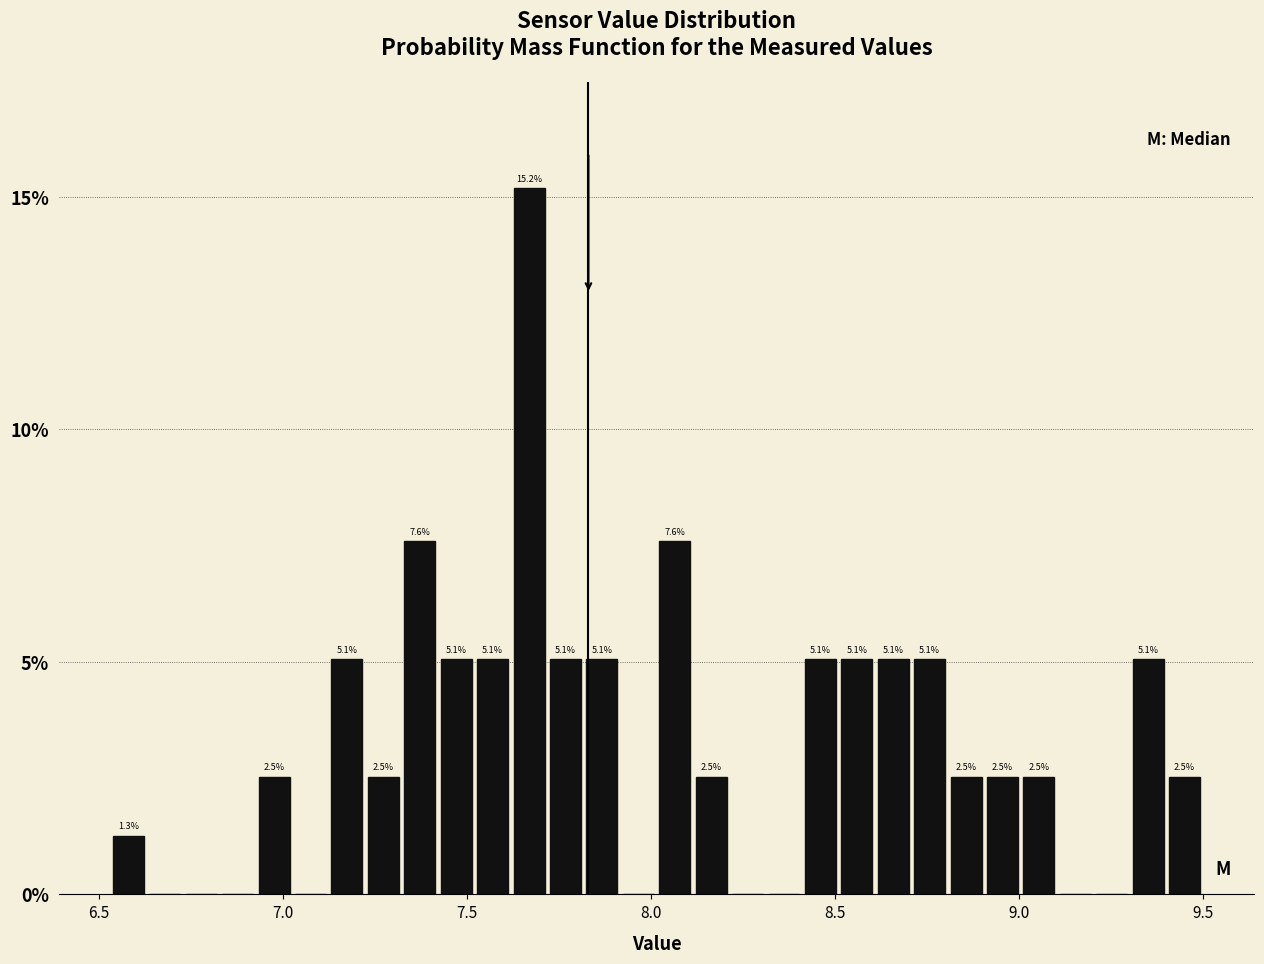

Read against the x-axis, roughly where is the centre of the tallest bar?

7.65